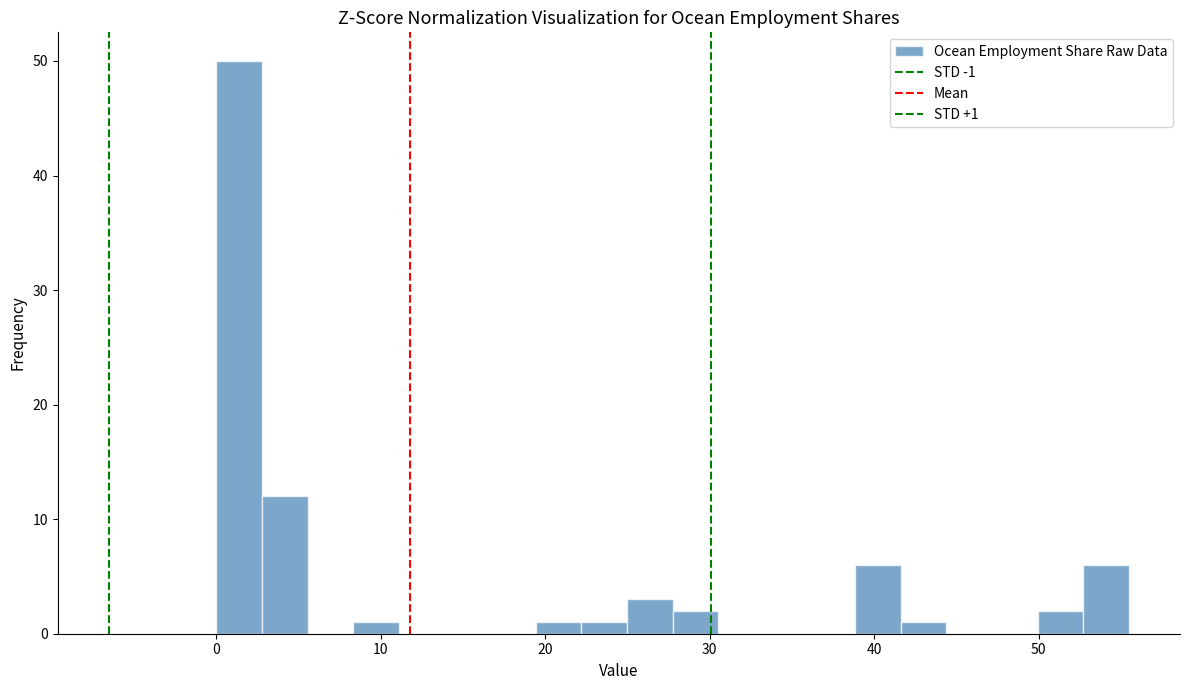

Read against the x-axis, roughly where is the centre of the tallest bar?

1